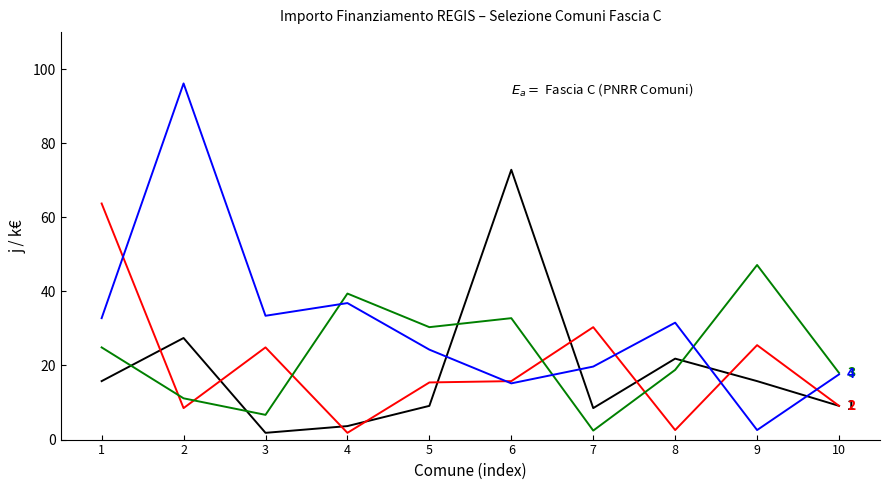

What is the difference between the highest and lowest values at 5?

21.2